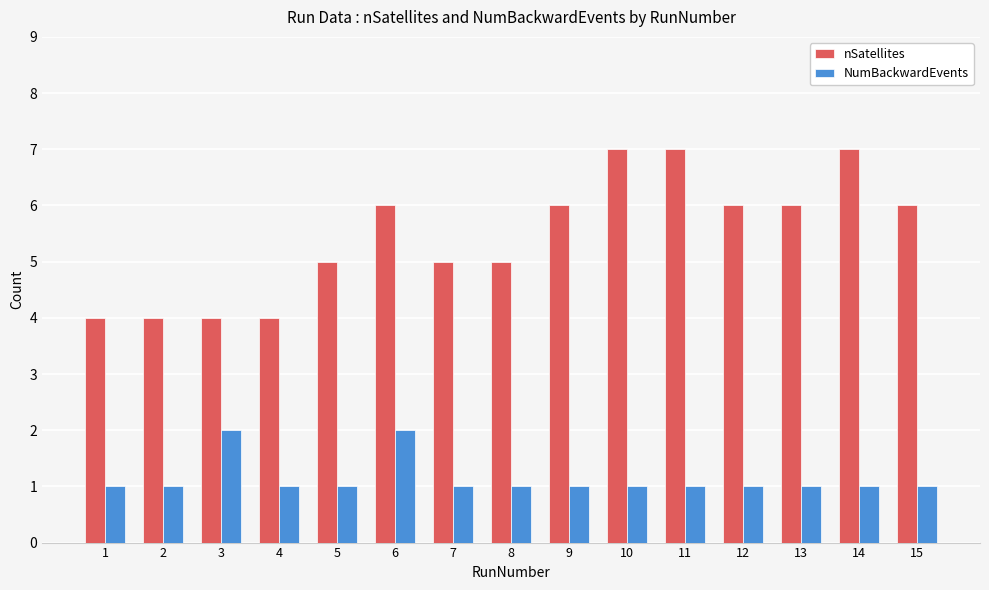

Which series has the widest spread of values?

nSatellites